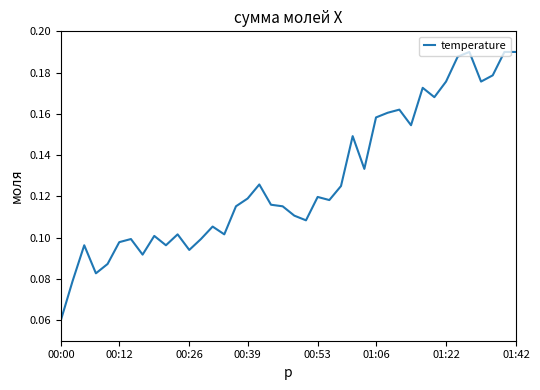

Reading right to left, what are all the values shown in this chart?

0.2	0.2	0.2	0.2	0.2	0.2	0.2	0.2	0.2	0.2	0.2	0.2	0.2	0.1	0.1	0.1	0.1	0.1	0.1	0.1	0.1	0.1	0.1	0.1	0.1	0.1	0.1	0.1	0.1	0.1	0.1	0.1	0.1	0.1	0.1	0.1	0.1	0.1	0.1	0.1